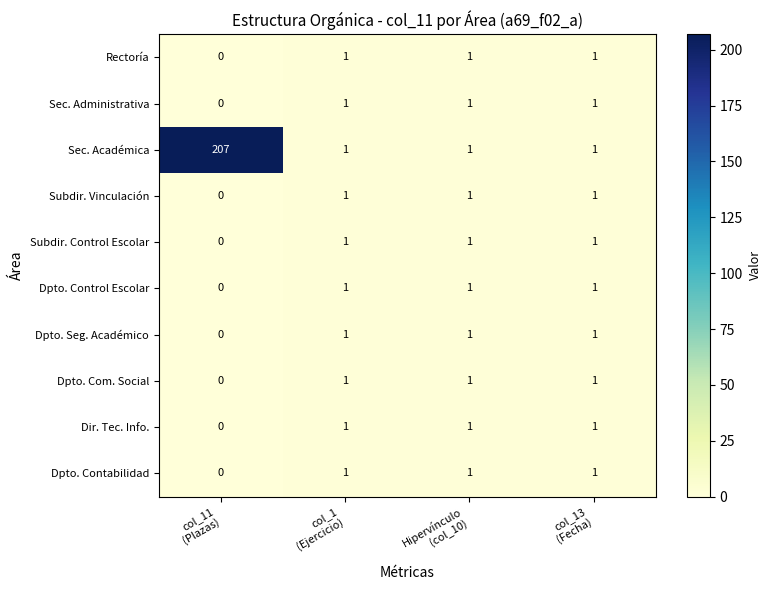

What is the sum of all Dpto. Com. Social values?

3